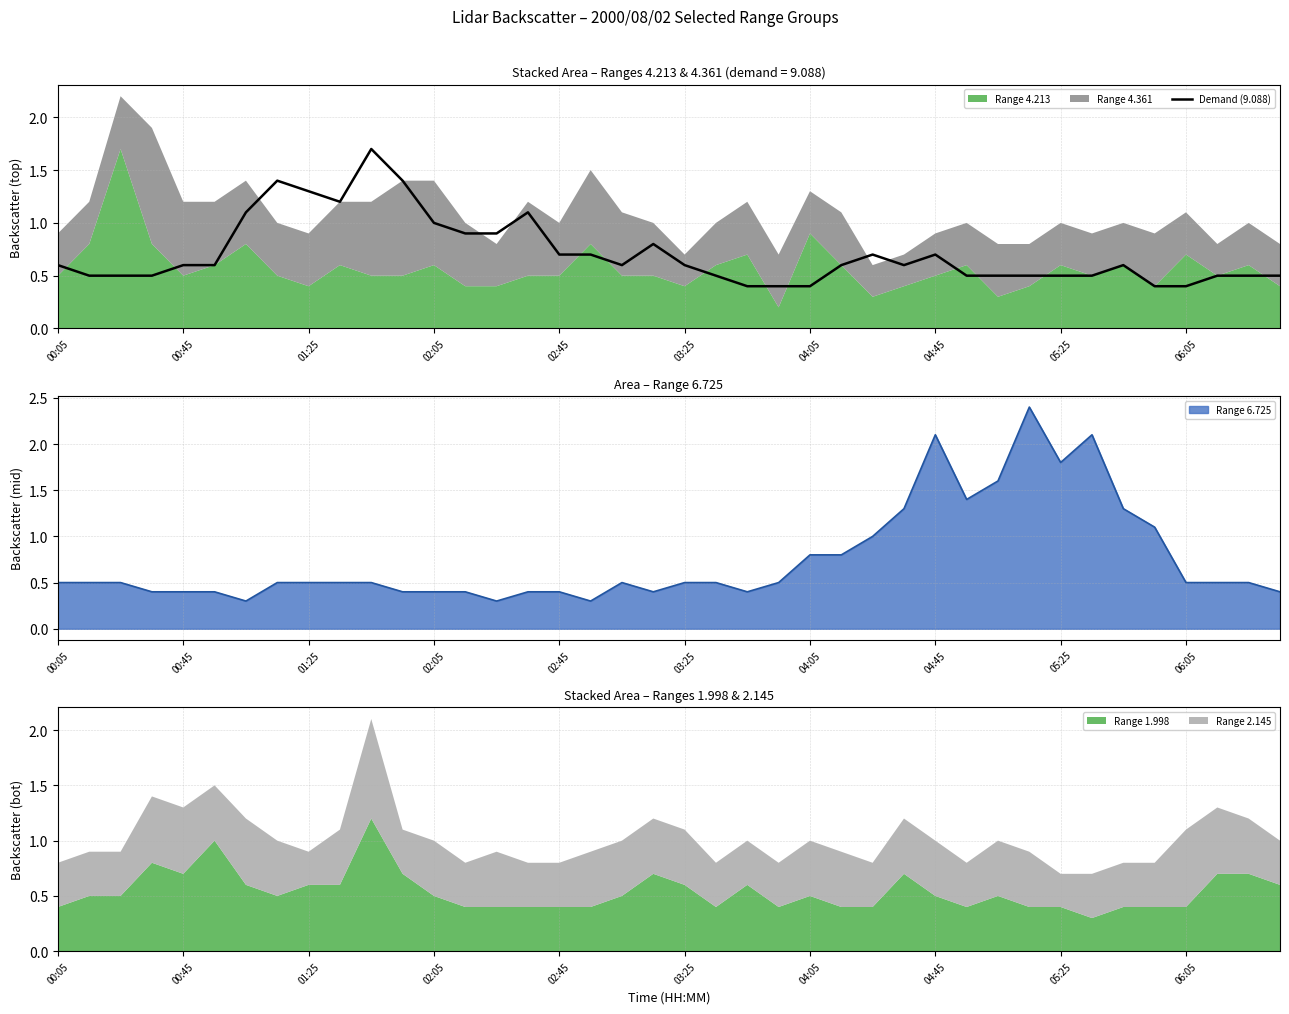

What is the difference between the second highest and second lowest values?

1.0